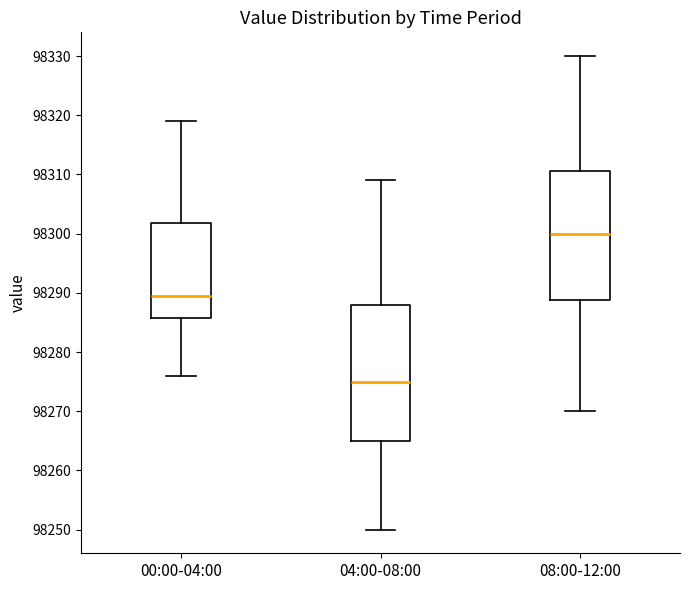

Reading left to right, read every box against the y-axis: the position of its median line, the range the box covers, and the ends of its whiskers. The values are not printed on the chart, so give them approximately, as read against the axis.

00:00-04:00: median 98290, box 98286 to 98302, whiskers 98276 to 98319
04:00-08:00: median 98275, box 98265 to 98288, whiskers 98250 to 98309
08:00-12:00: median 98300, box 98289 to 98311, whiskers 98270 to 98330